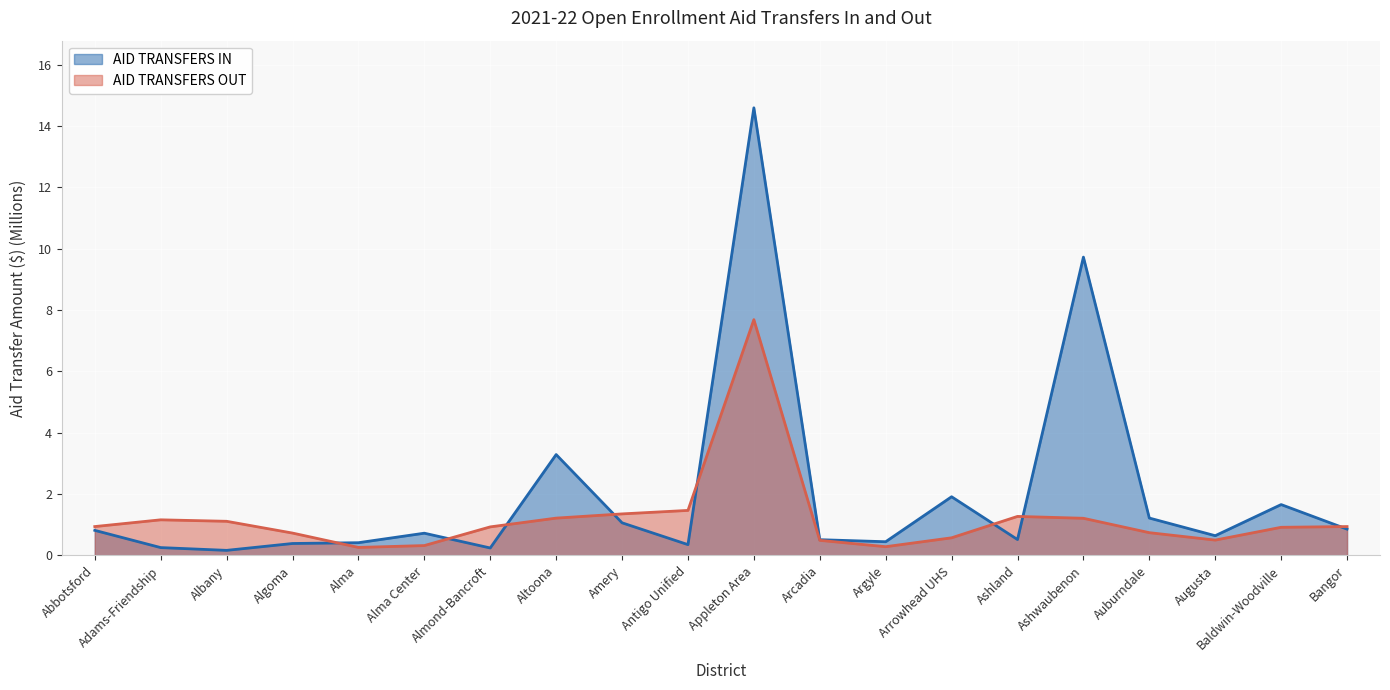

At which category does AID TRANSFERS IN reach its first local valley?

Albany